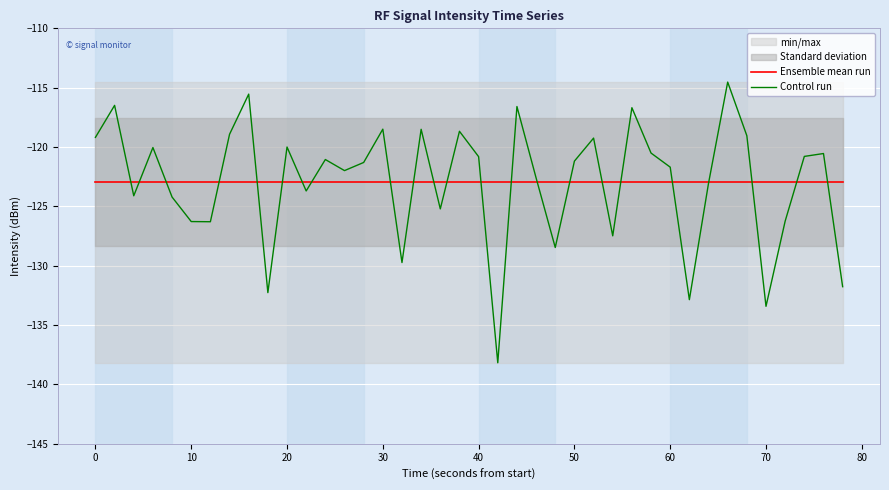

Count the number of categories in the chart.

40